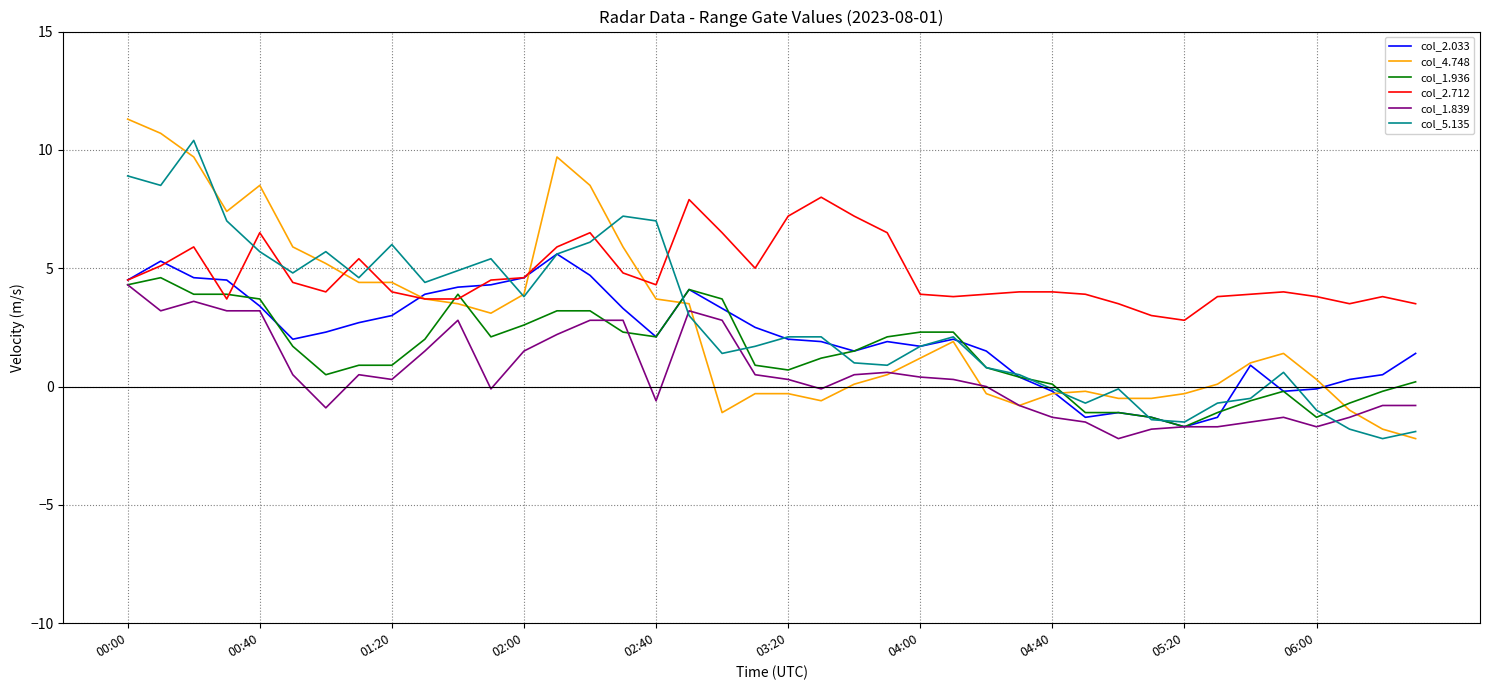

What is the minimum value for col_1.936?

-1.7